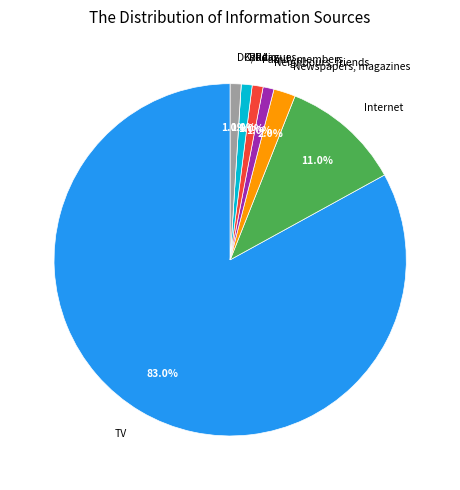

What is the ratio of the value at Neighbours, friends to the value at Newspapers, magazines?

0.5